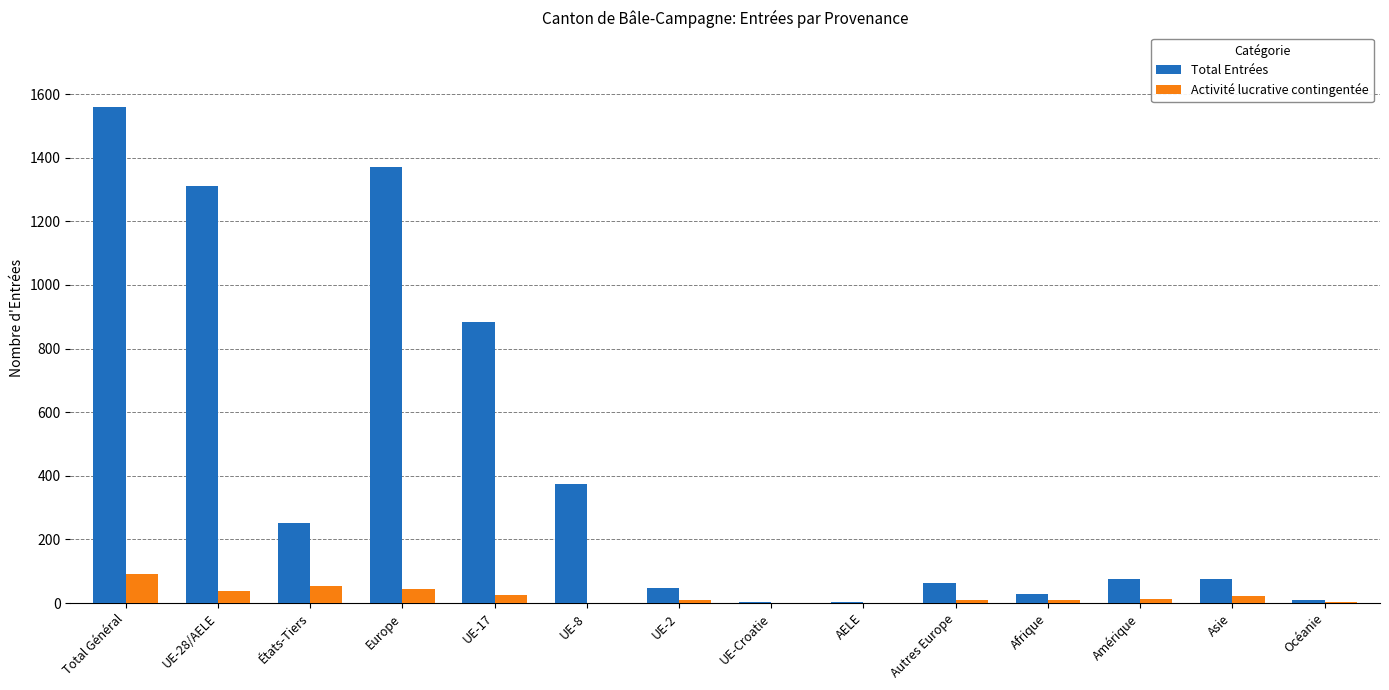

The value of Activité lucrative contingentée at UE-2 is 10. True or false?

True